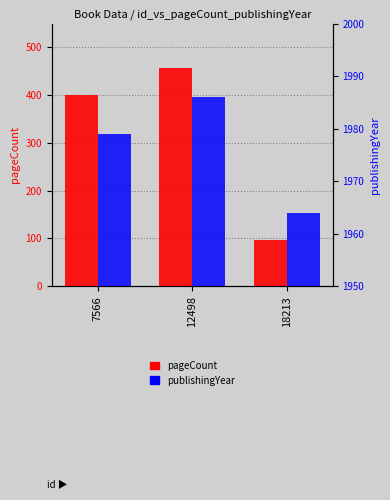

List the series in order of their overall mean, highest first.

publishingYear, pageCount